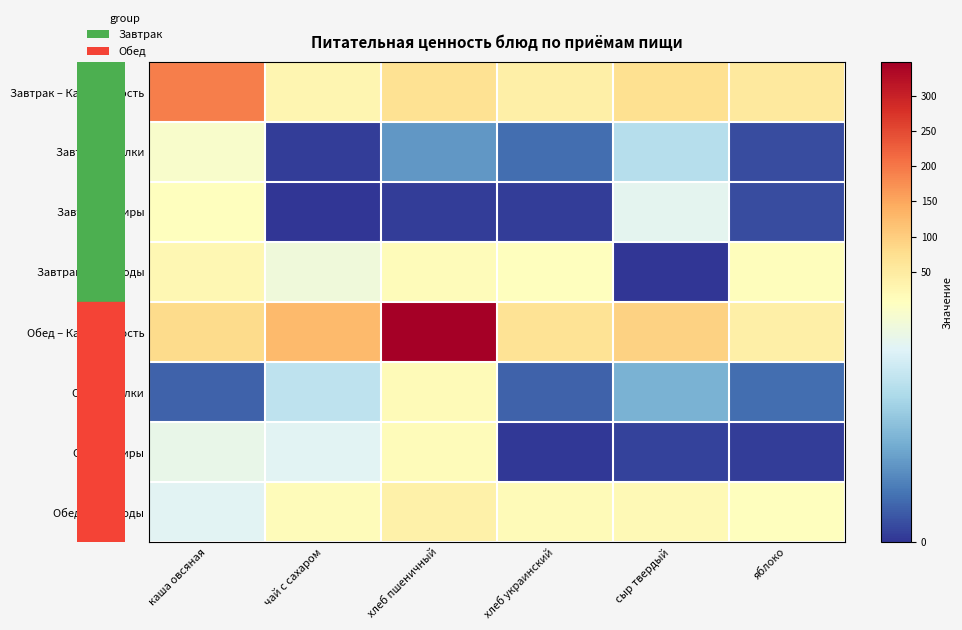

Between каша овсяная and хлеб украинский, which is larger?

каша овсяная